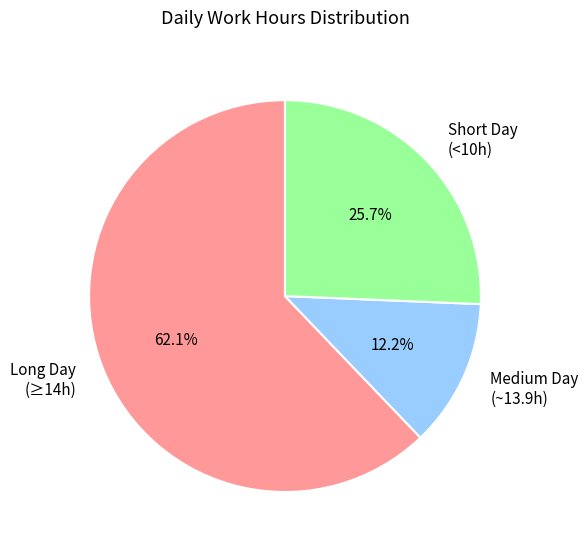

What is the largest slice in the pie chart?

Long Day (≥14h)